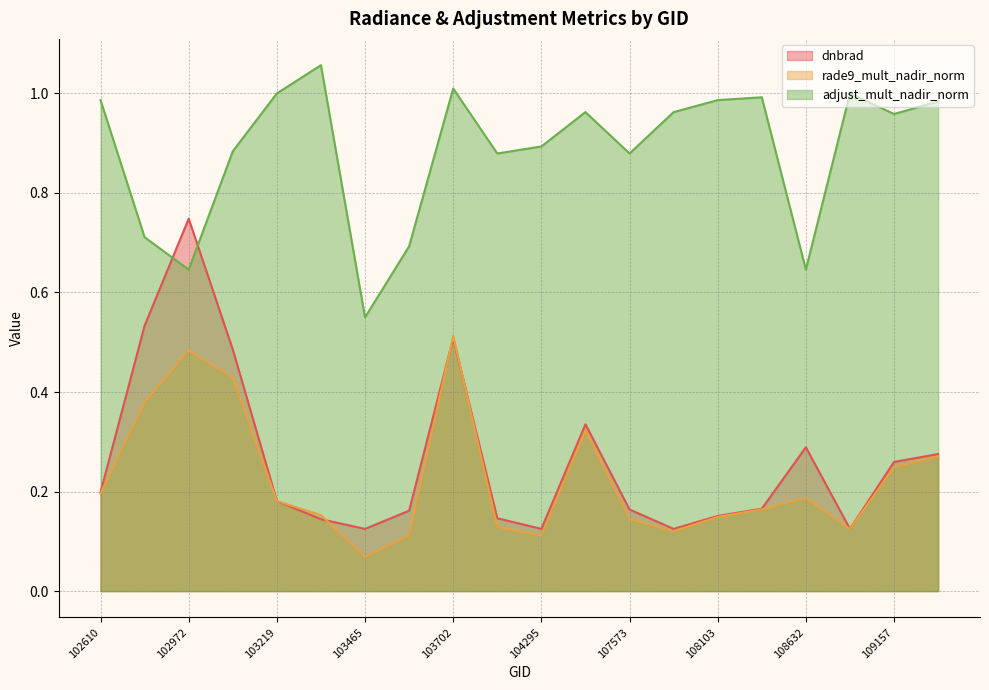

Does the chart display data point markers on the line(s)?

No